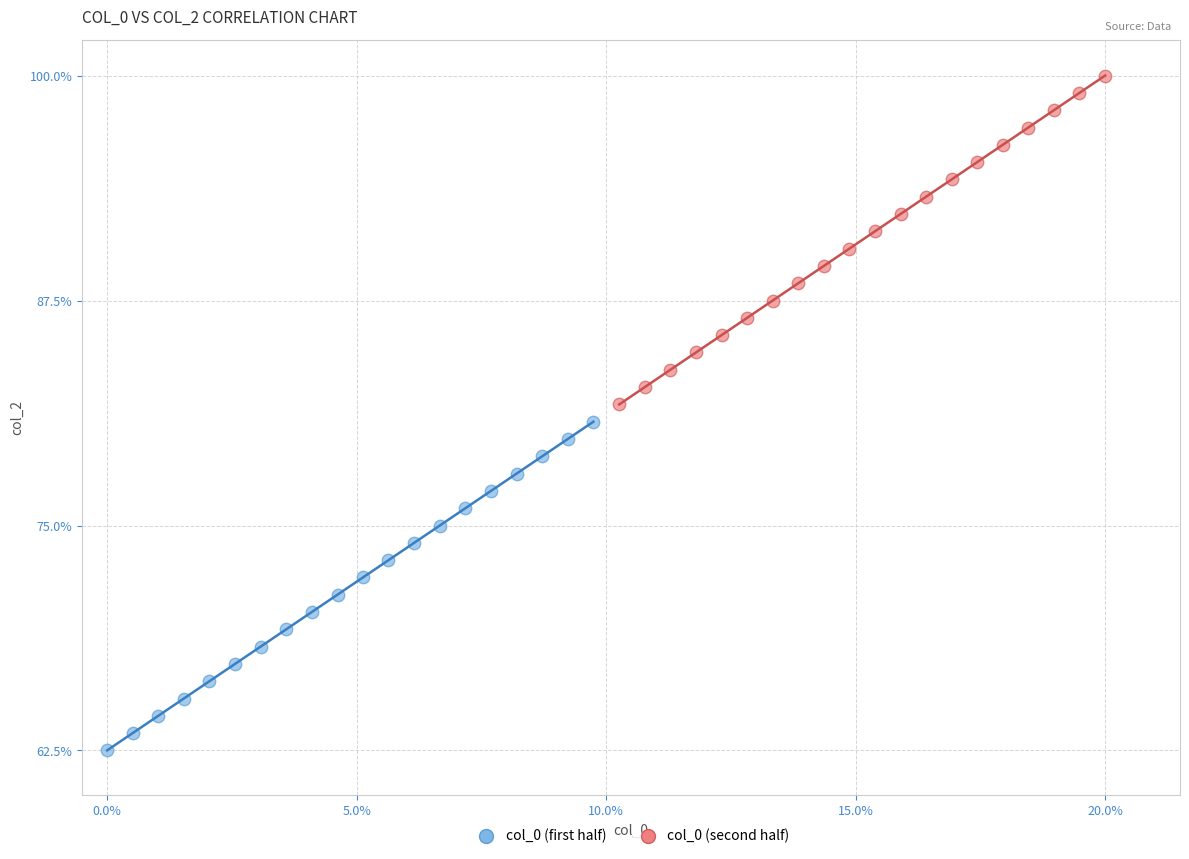

Which series contains the highest Y value?

col_0 (second half)